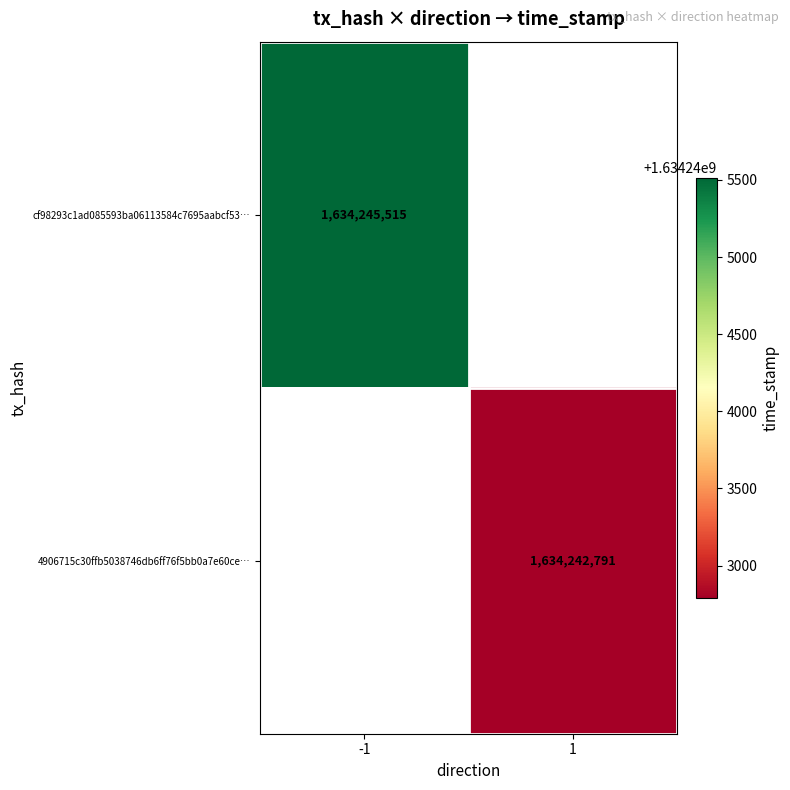

The value of cf98293c1ad085593ba06113584c7695aabcf53… at -1 is 1634245515. True or false?

True